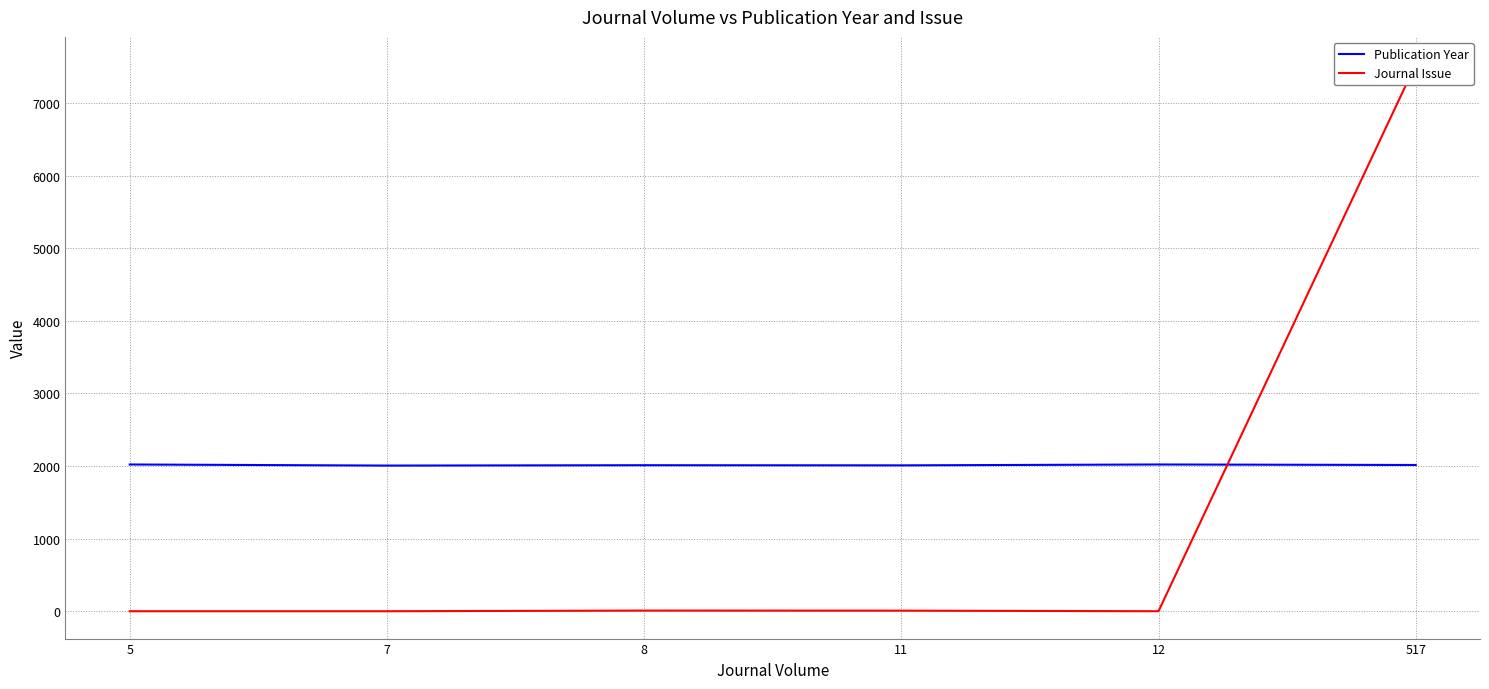

True or false: Publication Year has a value of 2010 at 11.

True